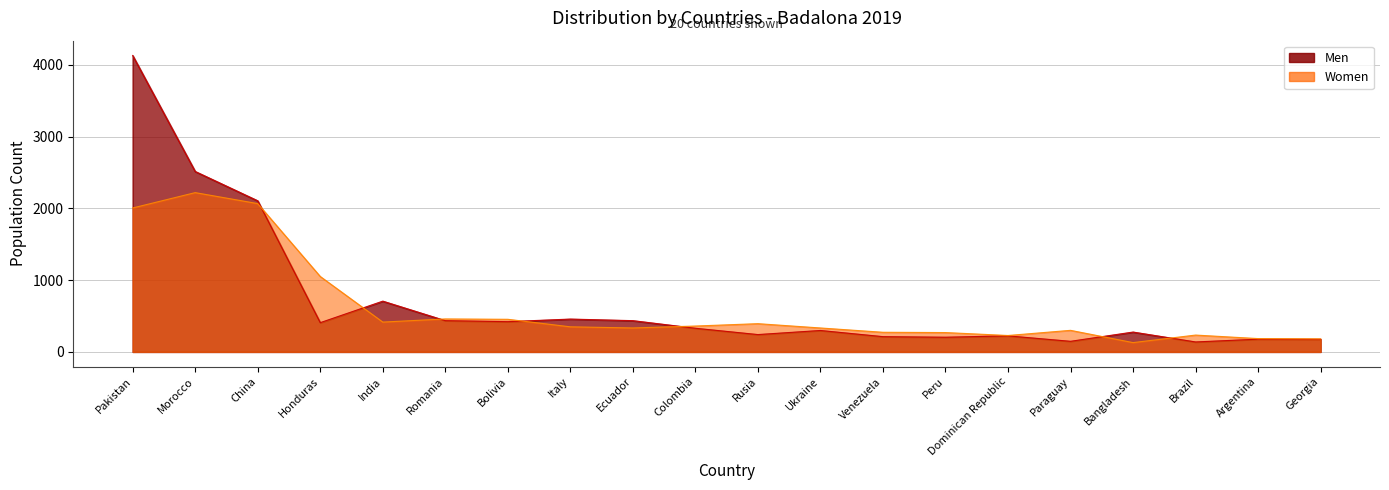

At which label does Women reach its peak?

Morocco